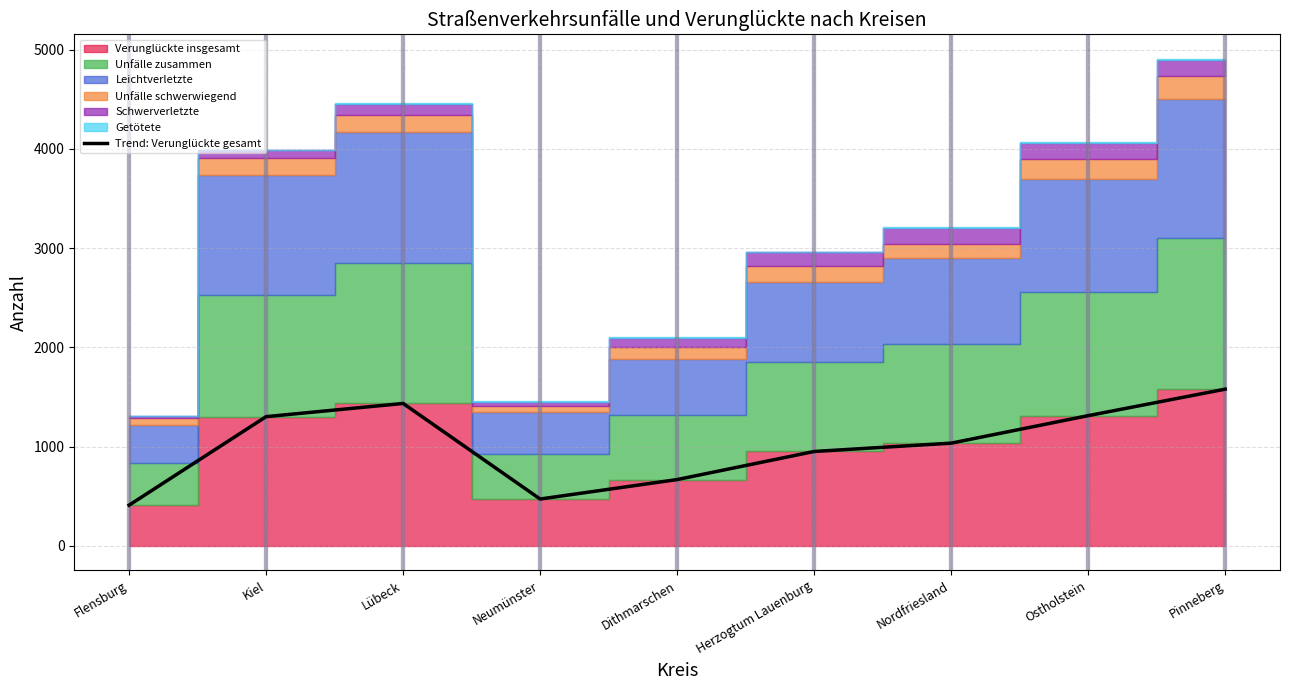

Does the chart display data point markers on the line(s)?

No